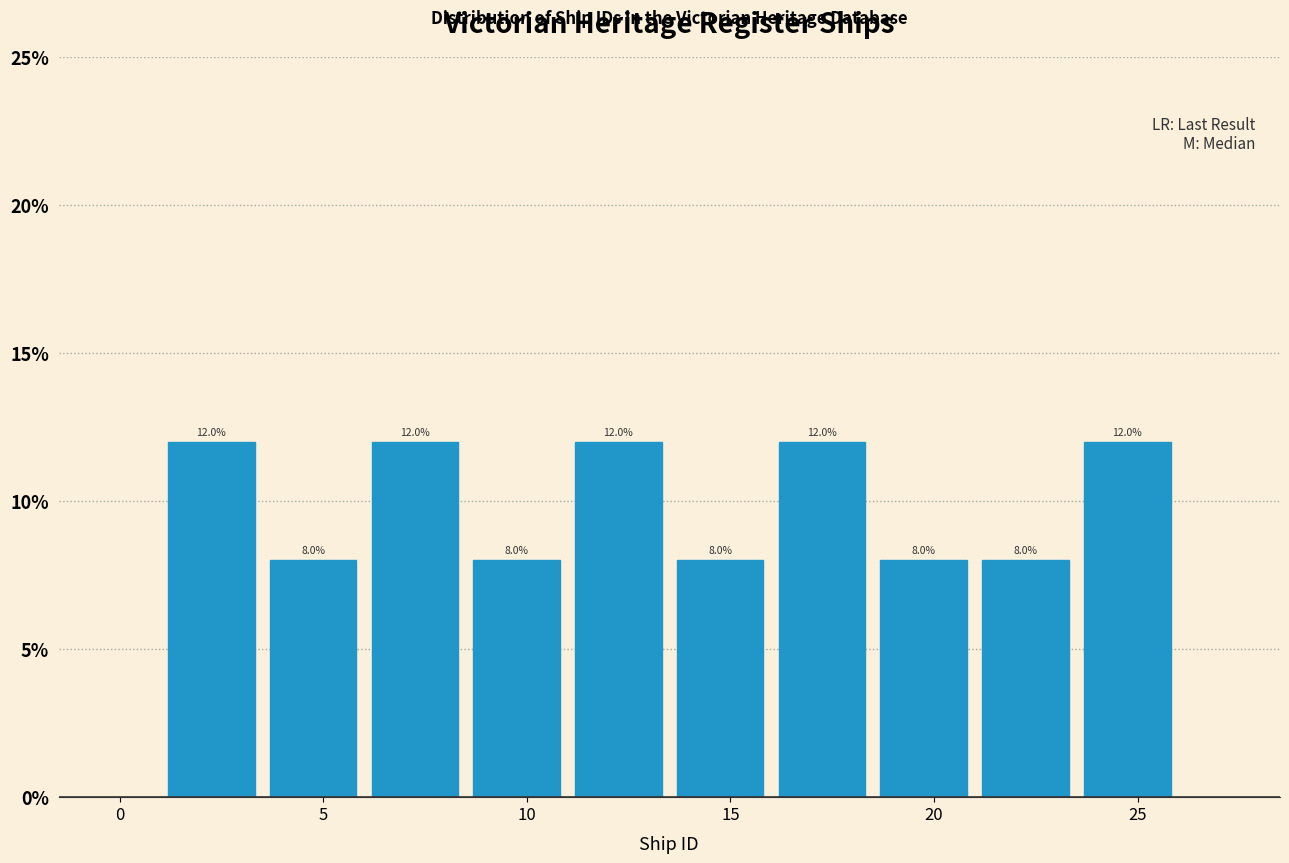

Reading left to right, transcribe this chart: for each bar, give the range it covers on the x-axis and its height.

1.0 to 3.5: 12.0
3.5 to 6.0: 8.0
6.0 to 8.5: 12.0
8.5 to 11.0: 8.0
11.0 to 13.5: 12.0
13.5 to 16.0: 8.0
16.0 to 18.5: 12.0
18.5 to 21.0: 8.0
21.0 to 23.5: 8.0
23.5 to 26.0: 12.0